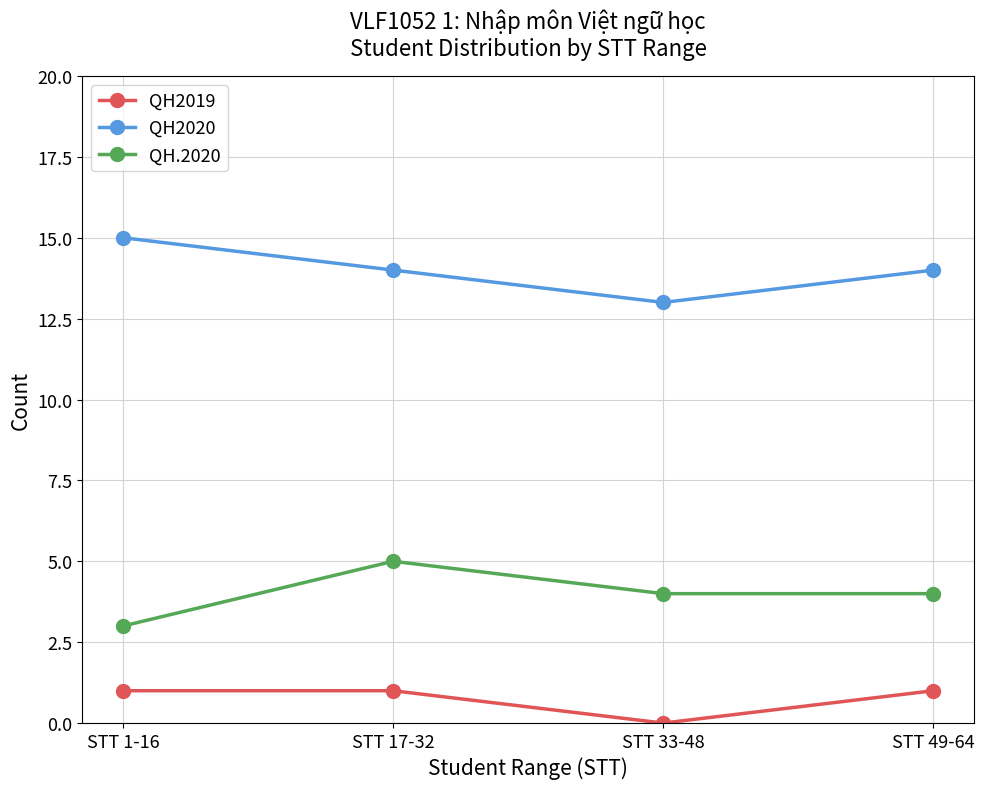

At STT 33-48, list the series in order from largest to smallest.

QH2020, QH.2020, QH2019